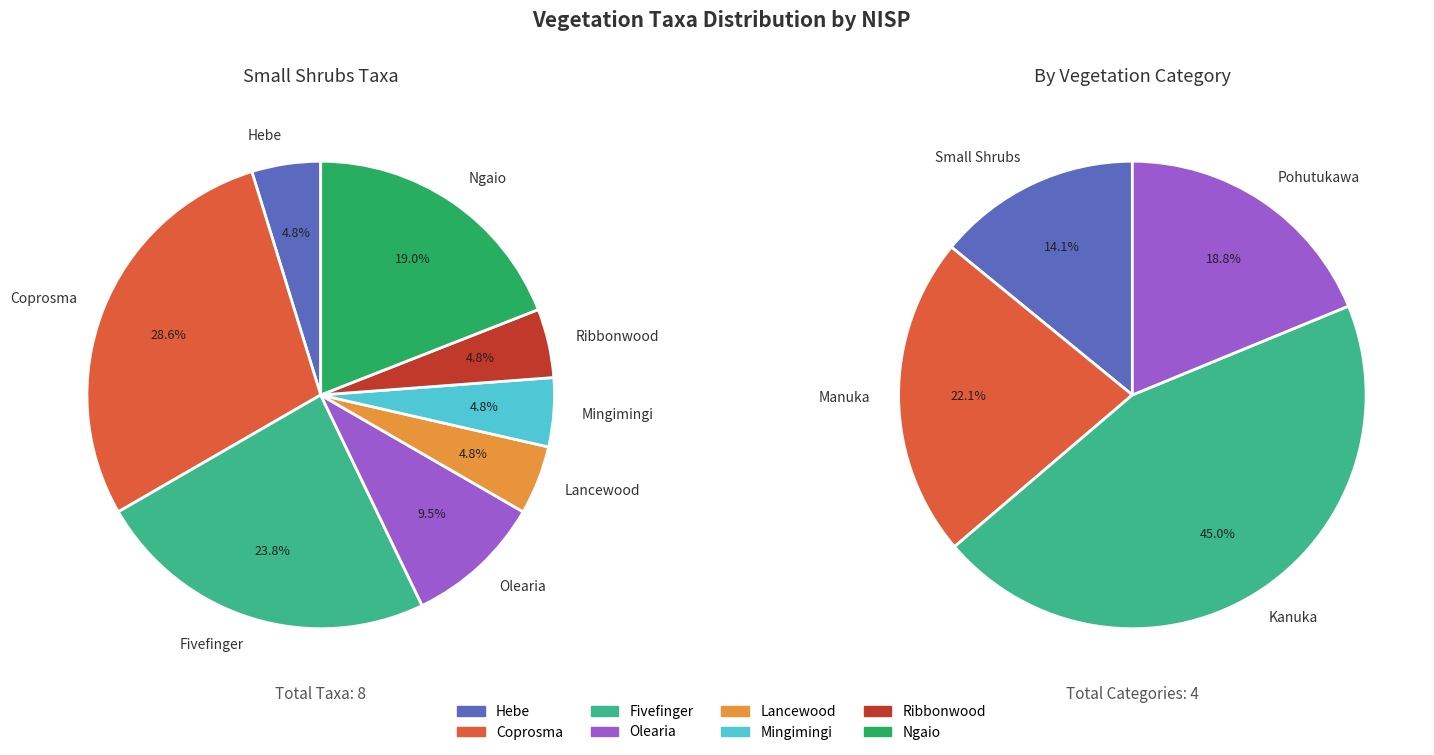

Is Fivefinger the majority of the pie?

No